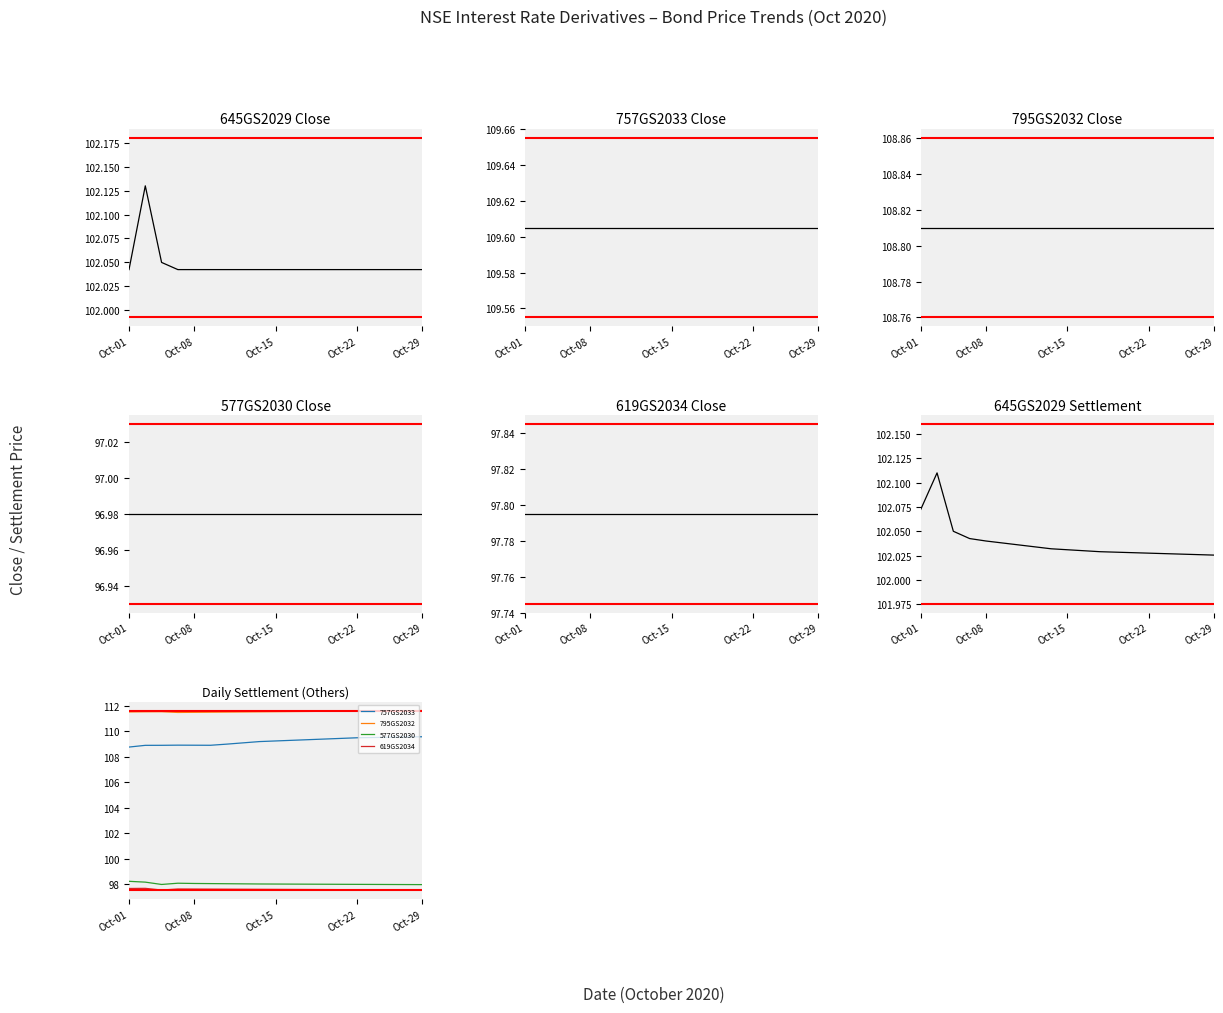

Which series has the largest total across all categories?

757GS2033 Close Price